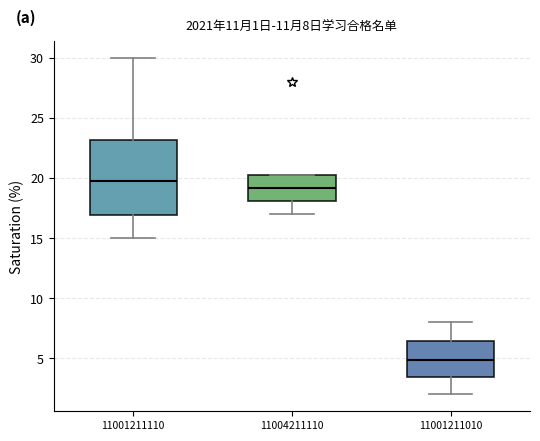

Which box is the tallest, from its lower edge to its upper edge?

11001211110